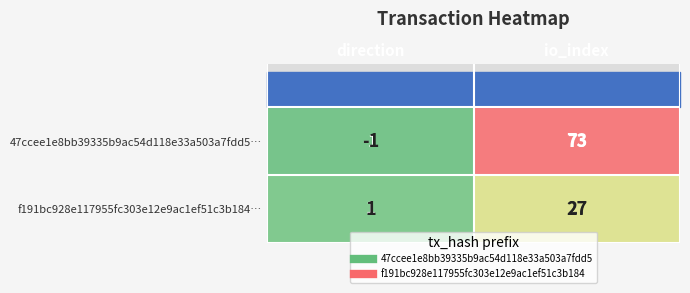

What is the sum of all f191bc928e117955fc303e12e9ac1ef51c3b184… values?

28